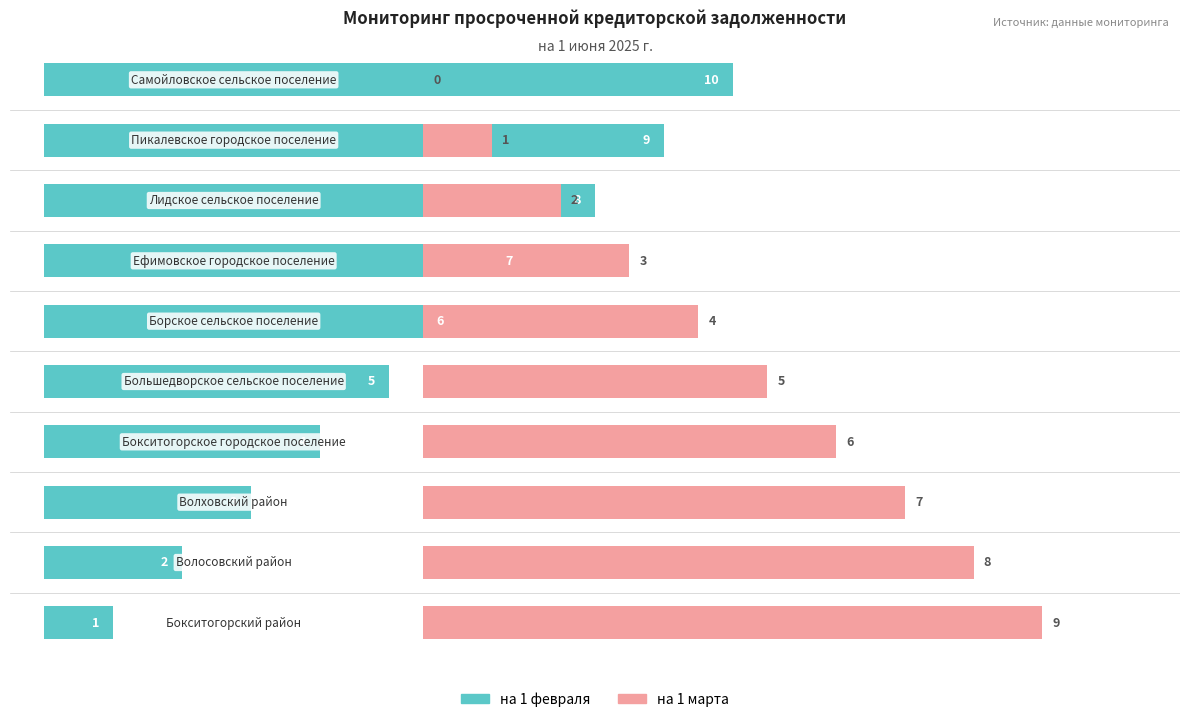

Is it true that на 1 февраля equals 2 at 0?

False